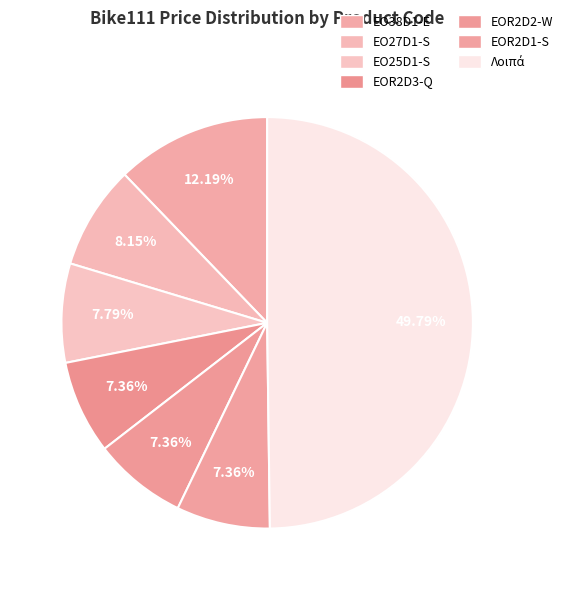

How many slices are in this pie chart?

7